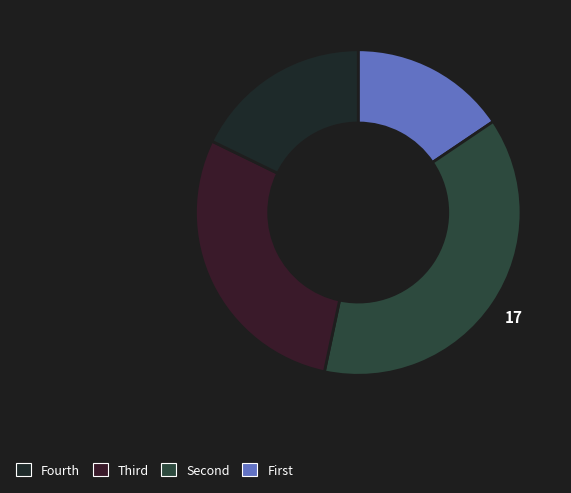

How many slices are in this pie chart?

4